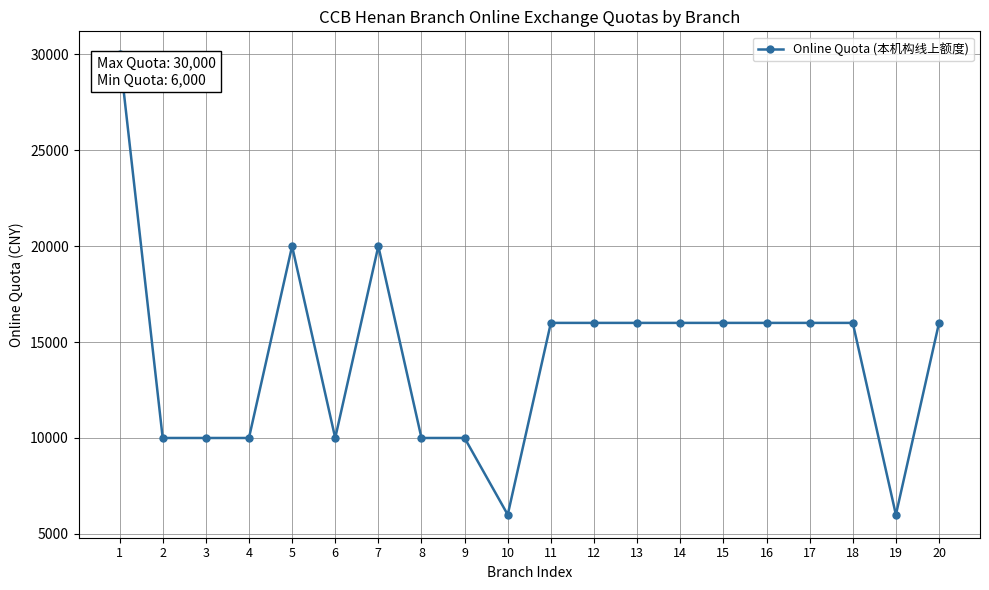

True or false: the data has more than 0 interior local peaks.

True